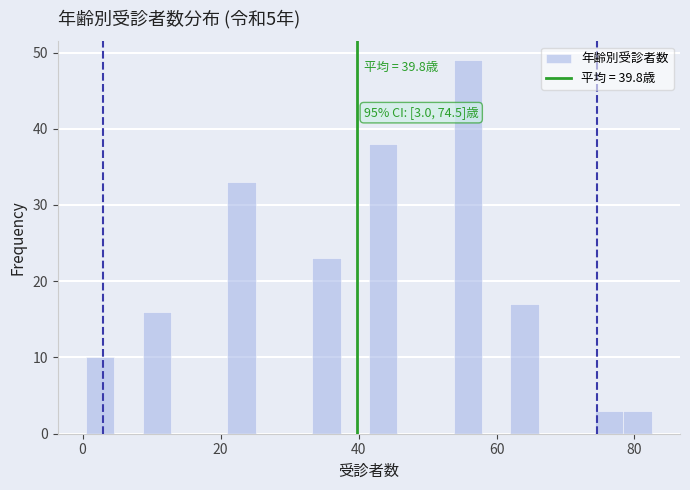

Around what value on the x-axis is the tallest bar? Give the approximate position of its centre, as read against the axis.

56